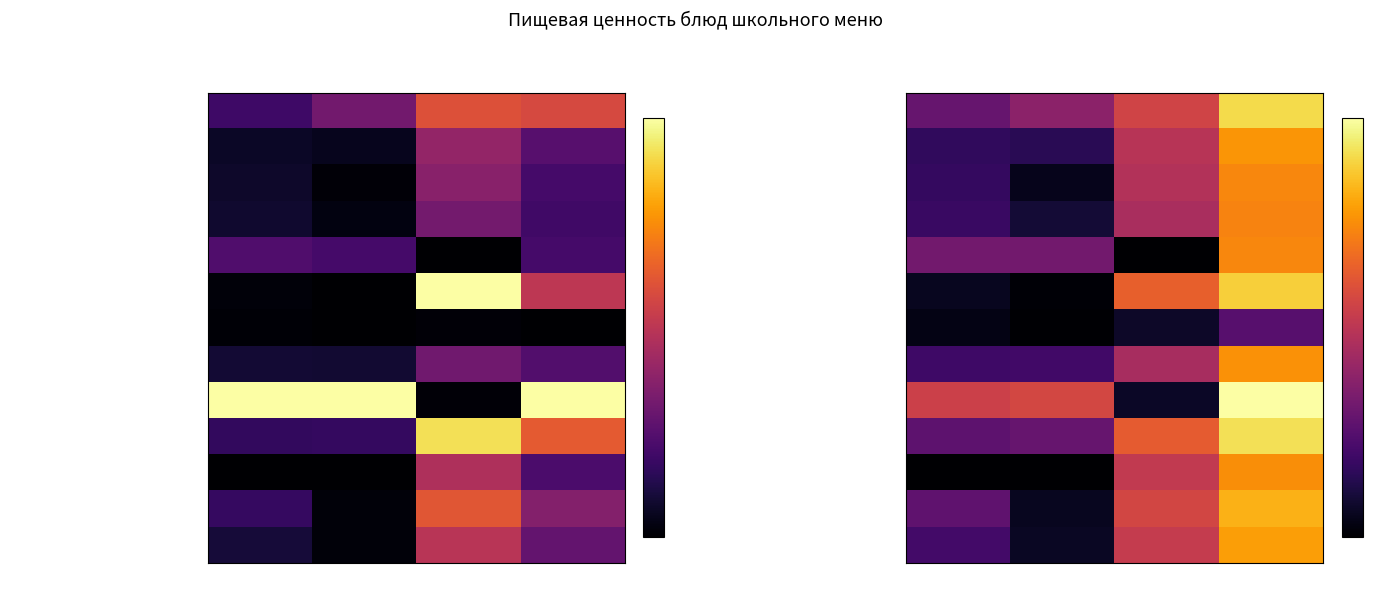

At which label does Чай с молоком без сахара first exceed 2?

Углеводы